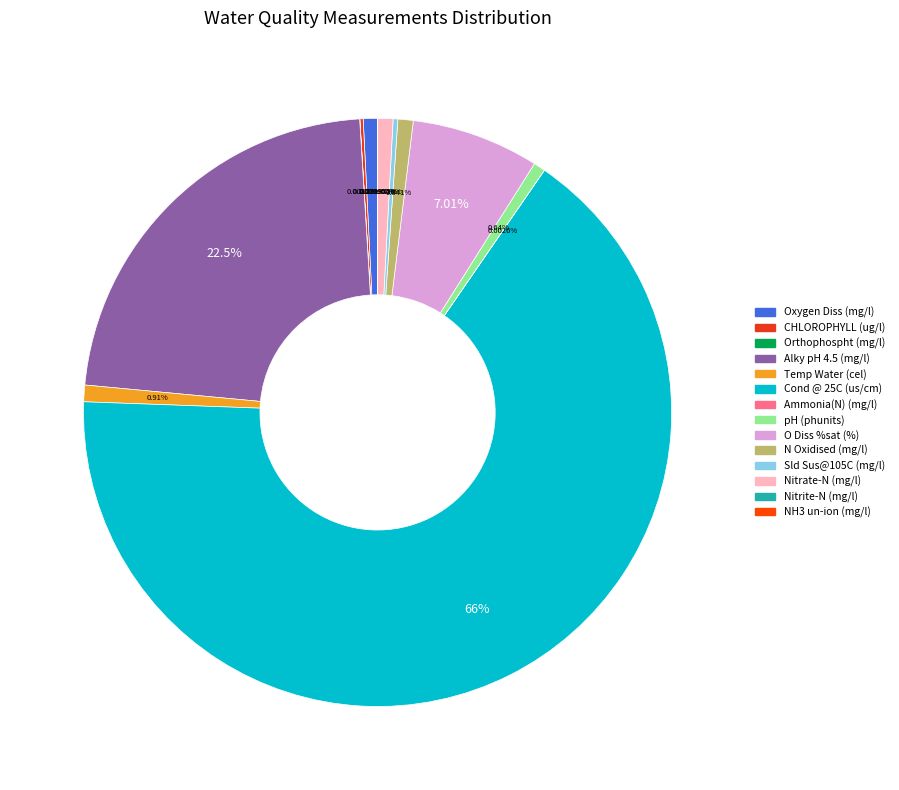

To the nearest percent, what percentage of the pie is Nitrate-N (mg/l)?

1%